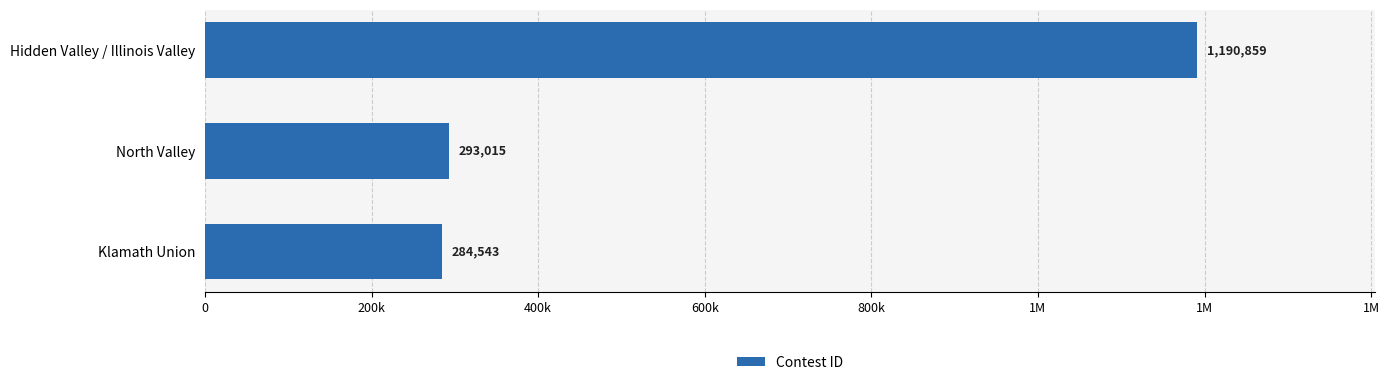

Does the chart contain any negative values?

No